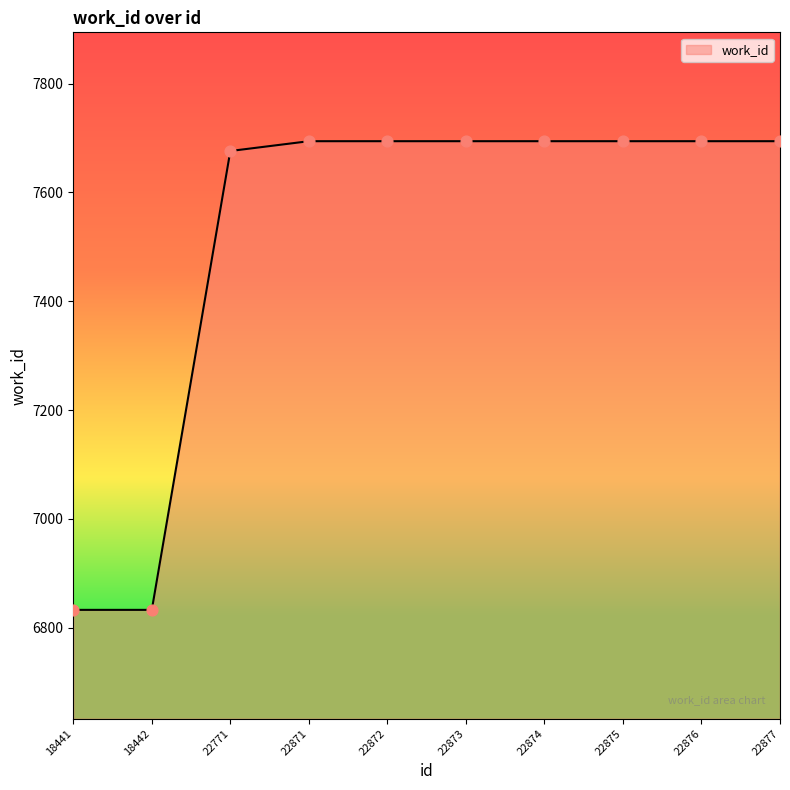

Between 22873 and 18441, which is larger?

22873